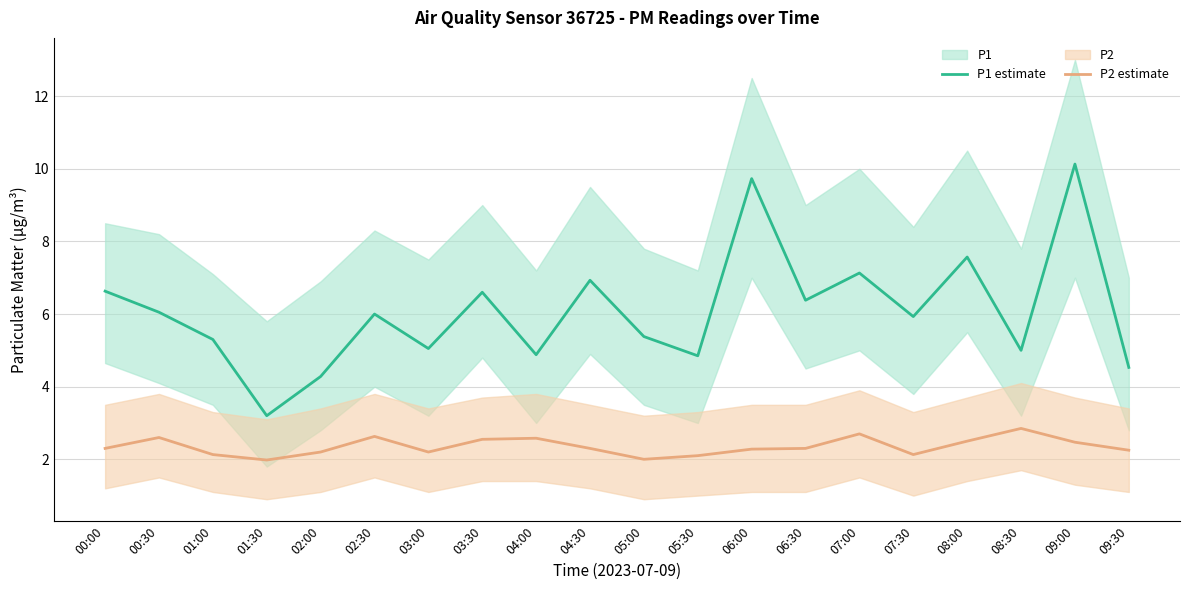

How many lines are shown in the chart?

2